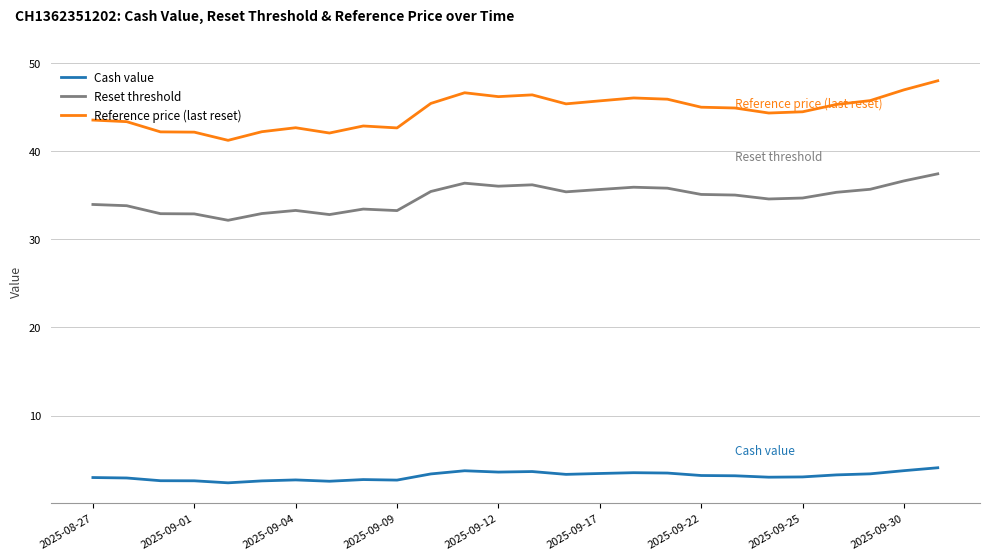

What is the sum of all Cash value values?

81.8